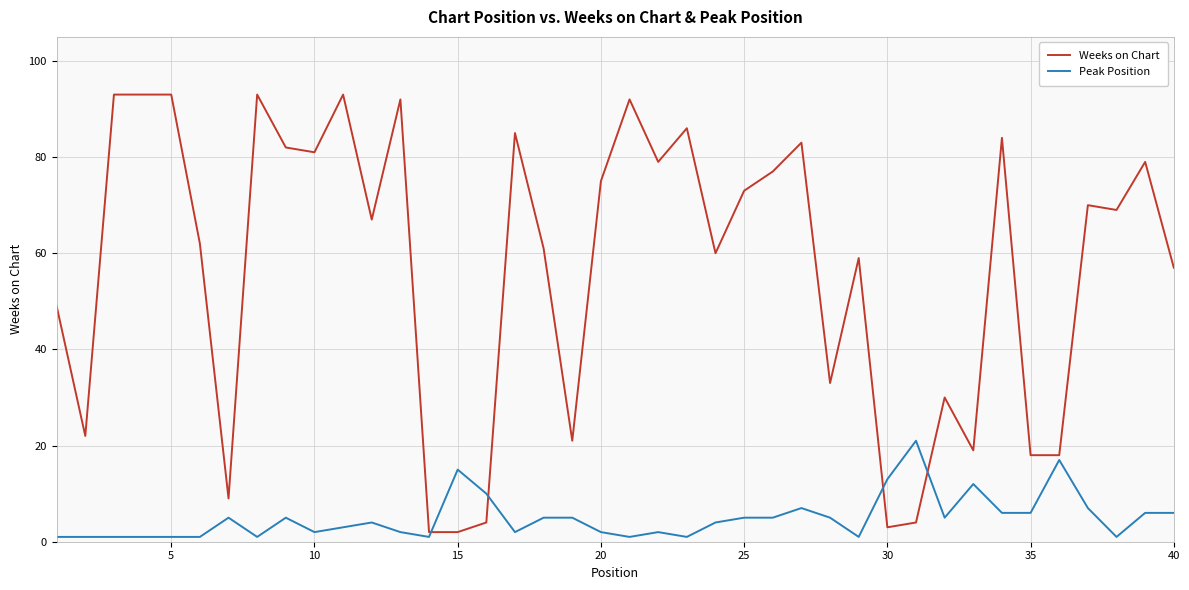

How many lines are shown in the chart?

2